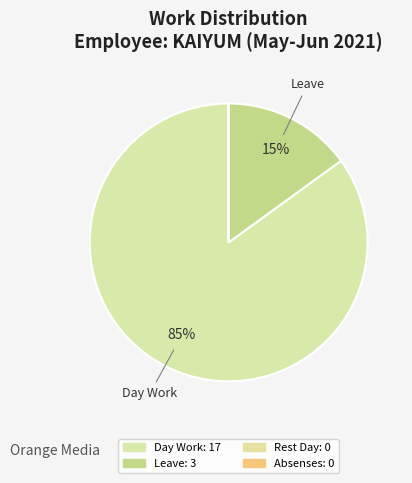

To the nearest percent, what percentage of the pie is Leave?

15%